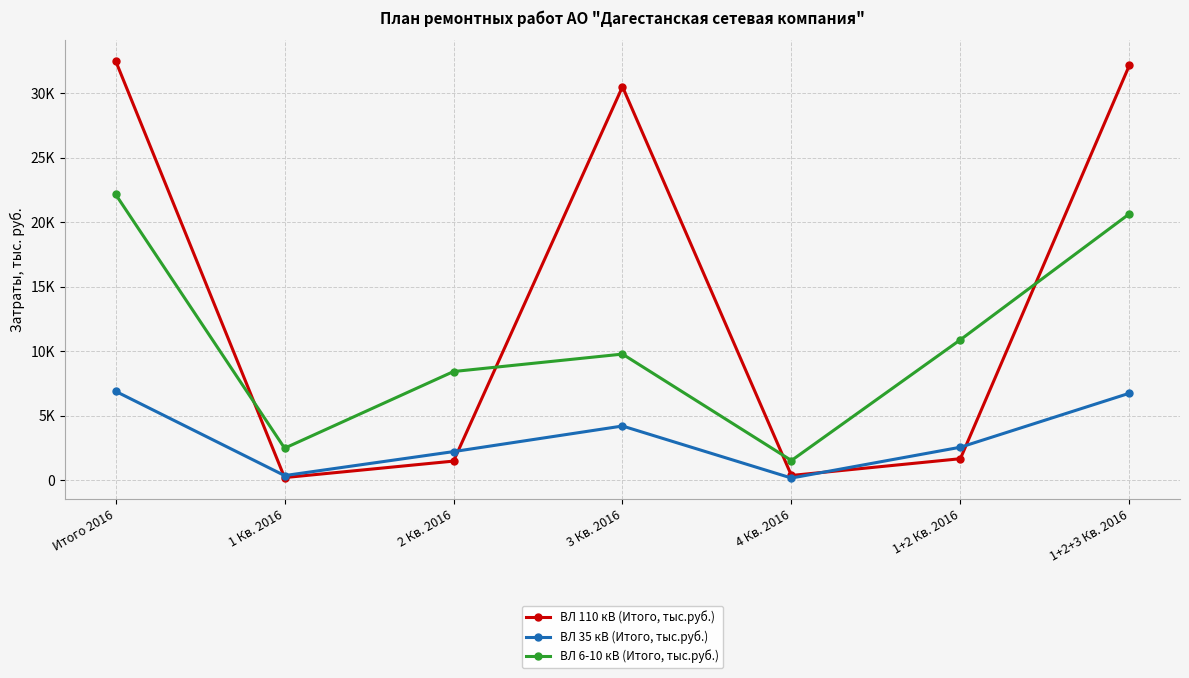

What are all the series names shown in the legend?

ВЛ 110 кВ (Итого, тыс.руб.), ВЛ 35 кВ (Итого, тыс.руб.), ВЛ 6-10 кВ (Итого, тыс.руб.)